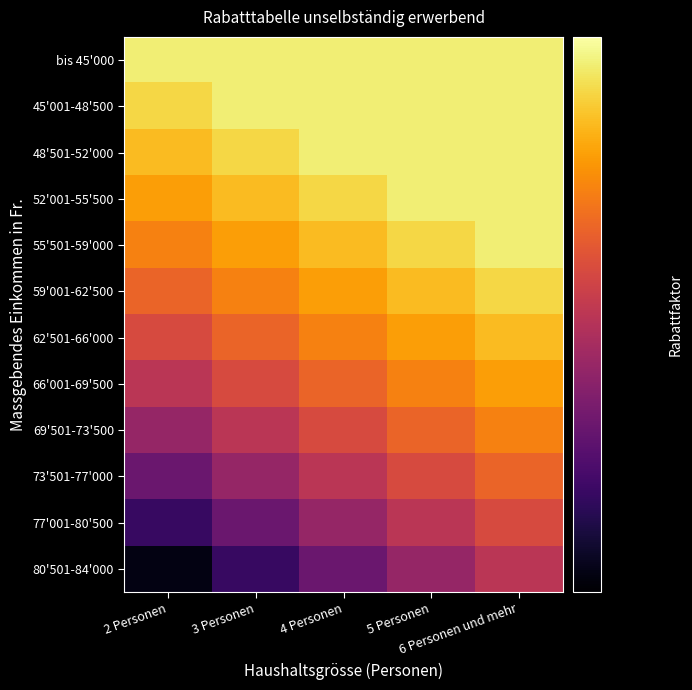

Reading left to right, extract all data points from this chart.

bis 45'000: 2 Personen=0.8	3 Personen=0.8	4 Personen=0.8	5 Personen=0.8	6 Personen und mehr=0.8
45'001-48'500: 2 Personen=0.8	3 Personen=0.8	4 Personen=0.8	5 Personen=0.8	6 Personen und mehr=0.8
48'501-52'000: 2 Personen=0.7	3 Personen=0.8	4 Personen=0.8	5 Personen=0.8	6 Personen und mehr=0.8
52'001-55'500: 2 Personen=0.7	3 Personen=0.7	4 Personen=0.8	5 Personen=0.8	6 Personen und mehr=0.8
55'501-59'000: 2 Personen=0.6	3 Personen=0.7	4 Personen=0.7	5 Personen=0.8	6 Personen und mehr=0.8
59'001-62'500: 2 Personen=0.6	3 Personen=0.6	4 Personen=0.7	5 Personen=0.7	6 Personen und mehr=0.8
62'501-66'000: 2 Personen=0.5	3 Personen=0.6	4 Personen=0.6	5 Personen=0.7	6 Personen und mehr=0.7
66'001-69'500: 2 Personen=0.5	3 Personen=0.5	4 Personen=0.6	5 Personen=0.6	6 Personen und mehr=0.7
69'501-73'500: 2 Personen=0.4	3 Personen=0.5	4 Personen=0.5	5 Personen=0.6	6 Personen und mehr=0.6
73'501-77'000: 2 Personen=0.3	3 Personen=0.4	4 Personen=0.5	5 Personen=0.5	6 Personen und mehr=0.6
77'001-80'500: 2 Personen=0.3	3 Personen=0.3	4 Personen=0.4	5 Personen=0.5	6 Personen und mehr=0.5
80'501-84'000: 2 Personen=0.2	3 Personen=0.3	4 Personen=0.3	5 Personen=0.4	6 Personen und mehr=0.5